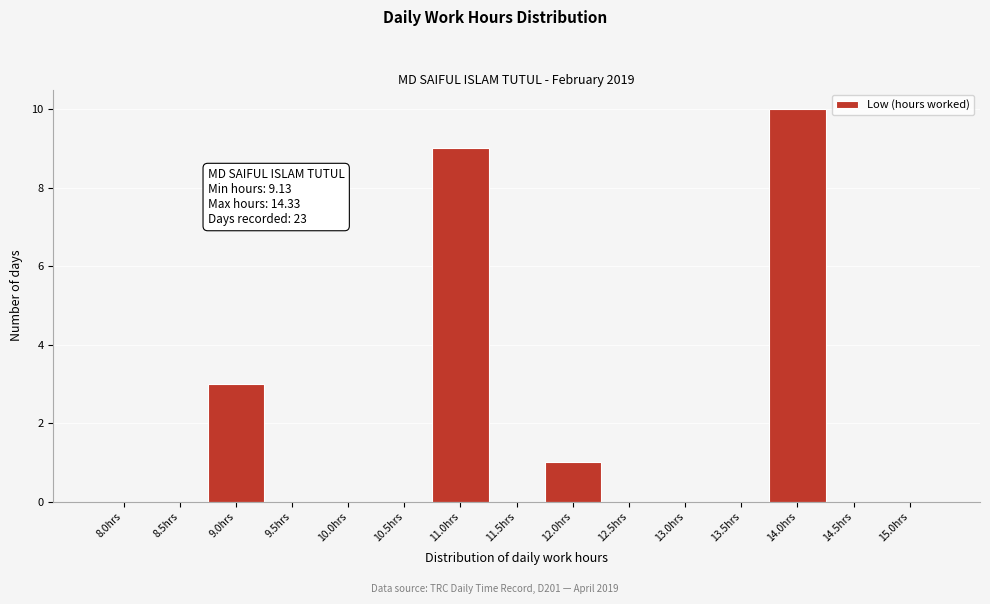

Reading left to right, what are all the values shown in this chart?

8.0hrs=0	8.5hrs=0	9.0hrs=3	9.5hrs=0	10.0hrs=0	10.5hrs=0	11.0hrs=9	11.5hrs=0	12.0hrs=1	12.5hrs=0	13.0hrs=0	13.5hrs=0	14.0hrs=10	14.5hrs=0	15.0hrs=0